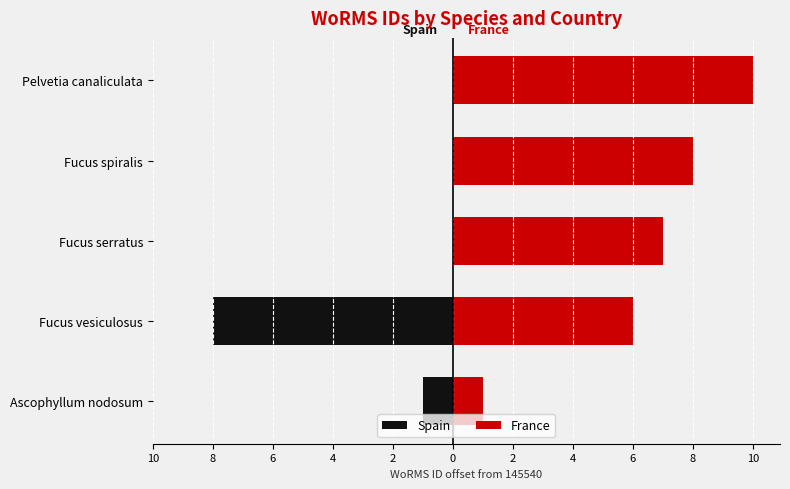

Which series changed the most between Ascophyllum nodosum and Fucus vesiculosus?

Spain